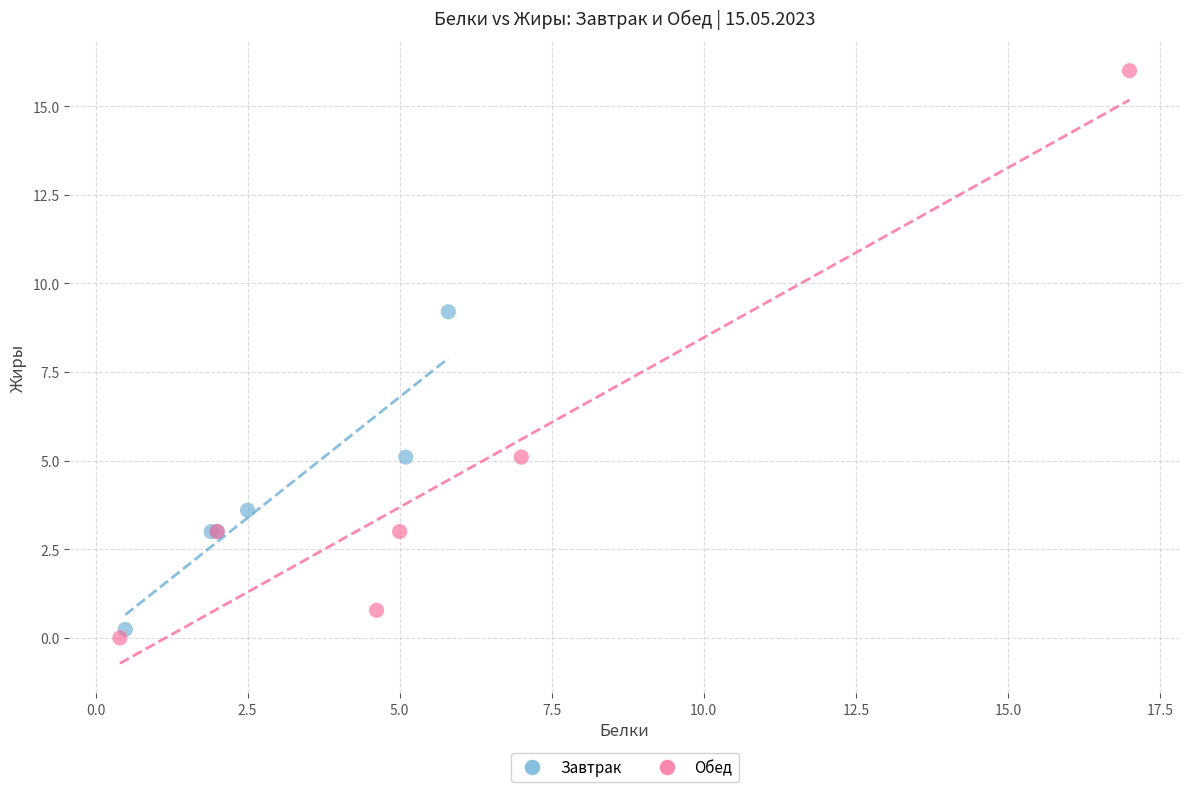

What are all the series names shown in the legend?

Завтрак, Обед